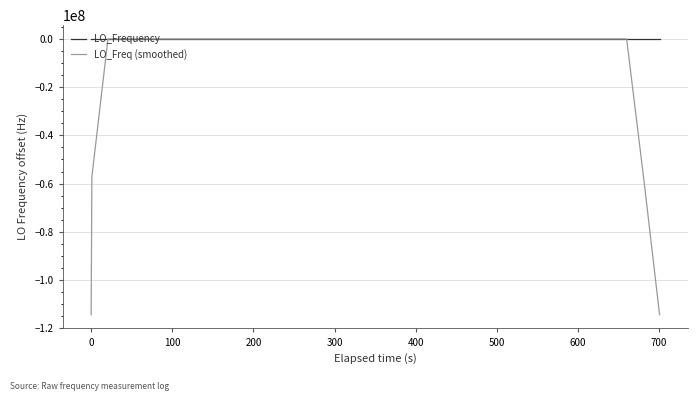

What is the difference between the maximum and minimum values in the LO_Freq (smoothed) series?

114418804.1